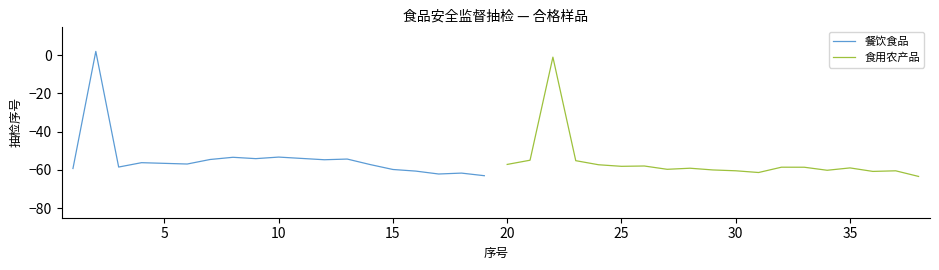

True or false: 餐饮食品 has a value of -53.3 at 10.

True